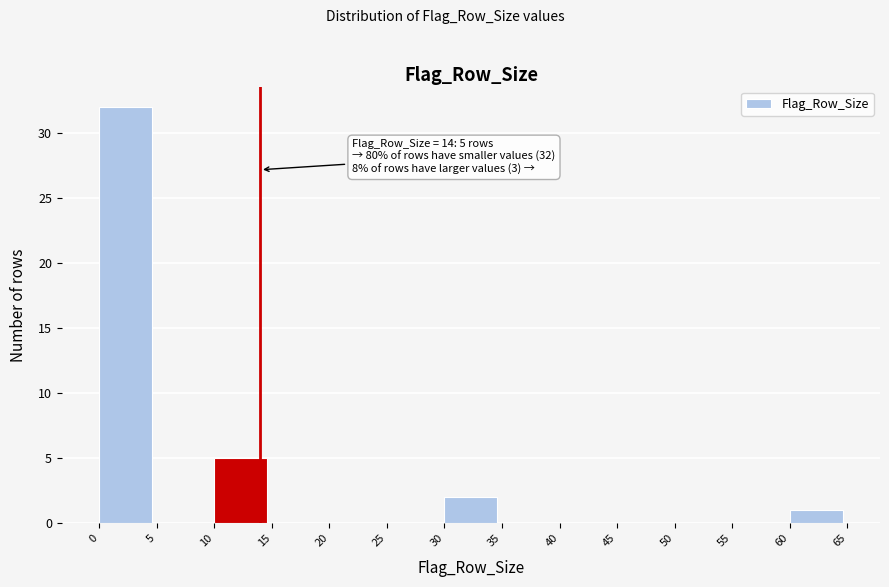

Which range on the x-axis has the tallest bar?

0 to 5